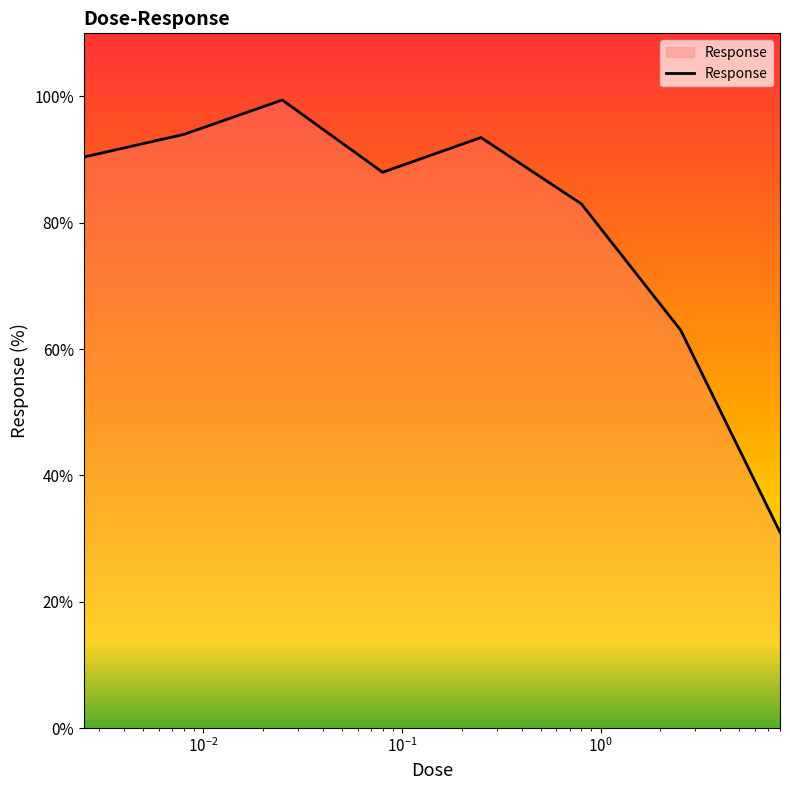

What is the maximum value shown in the chart?

99.4